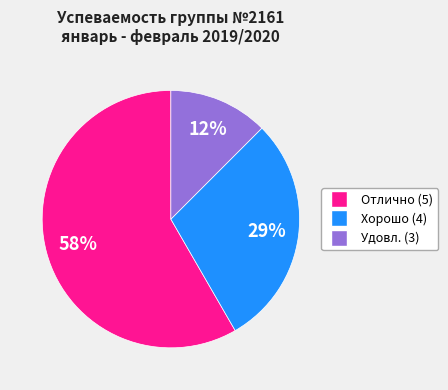

To the nearest percent, what is the difference between the largest and smallest slice percentages?

46%